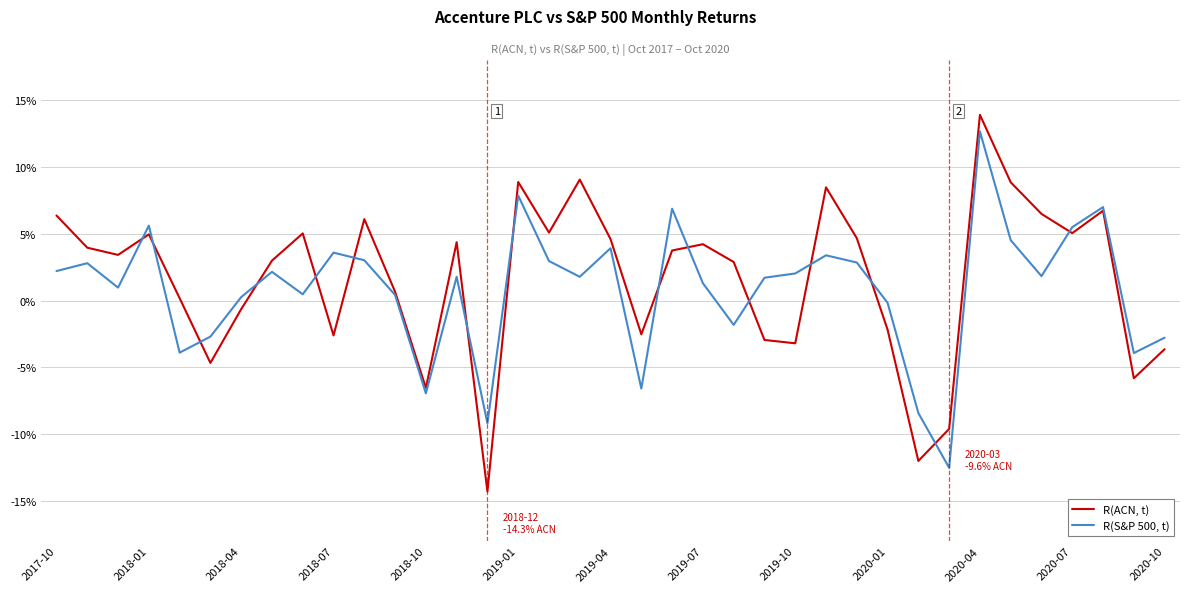

List the labels in order of R(ACN, t) value, smallest first.

14, 28, 29, 2020-10, 35, 2019-01, 36, 24, 23, 2020-01, 19, 27, 2019-04, 2018-10, 2020-07, 22, 2019-07, 2018-04, 20, 2018-01, 21, 13, 18, 26, 2018-07, 2019-10, 33, 16, 2020-04, 2017-10, 32, 34, 25, 31, 15, 17, 30